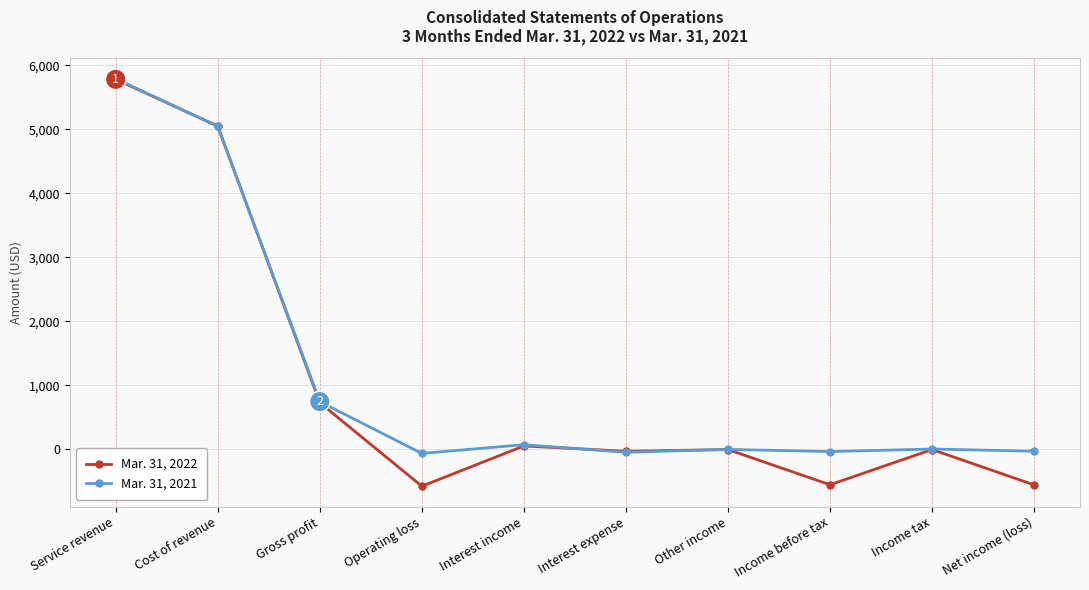

What is the average value of the Mar. 31, 2021 series?

1150